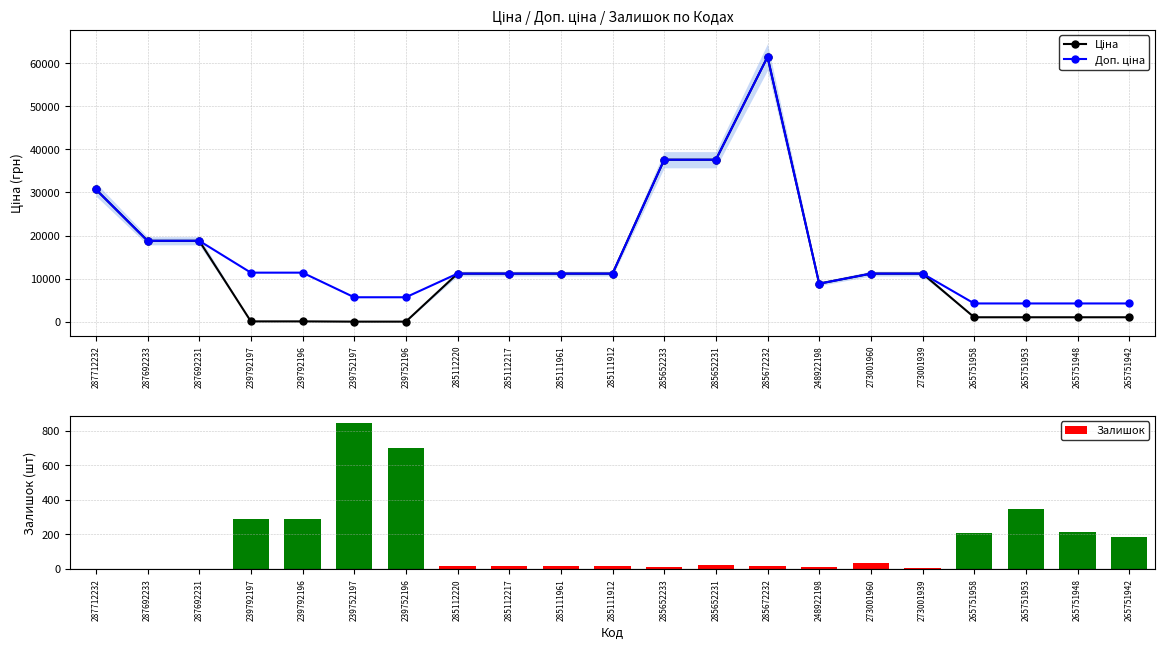

At how many categories does at least one series exceed 11896?

6